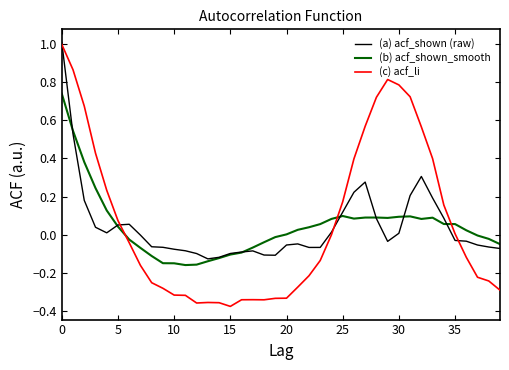

True or false: (b) acf_shown_smooth has more than 0 interior local peaks.

True